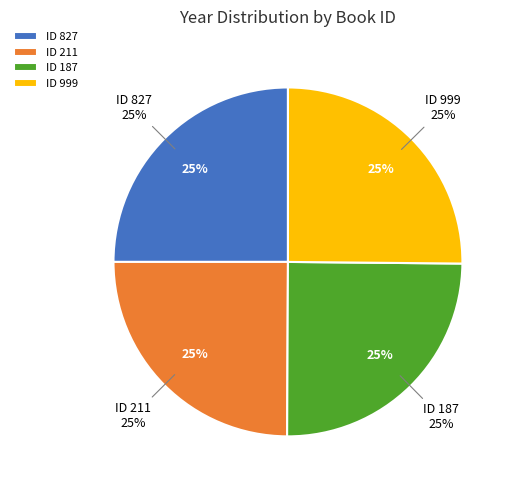

To the nearest percent, what percentage of the pie is 827?

25%